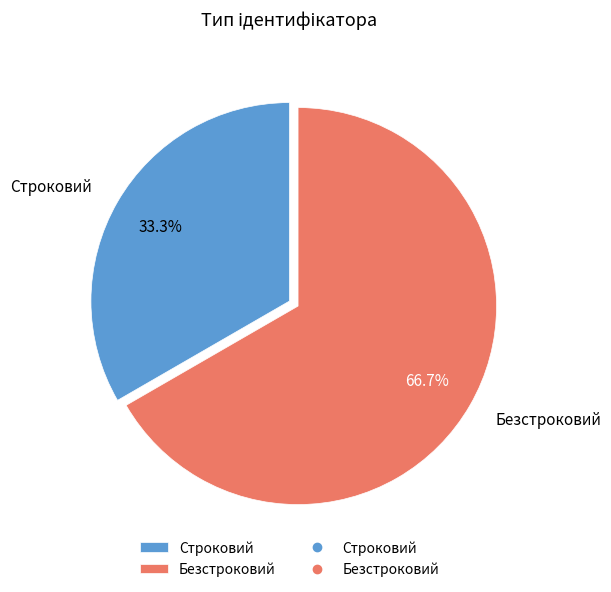

Approximately how many times larger is the value at Строковий compared to Безстроковий?

0.5